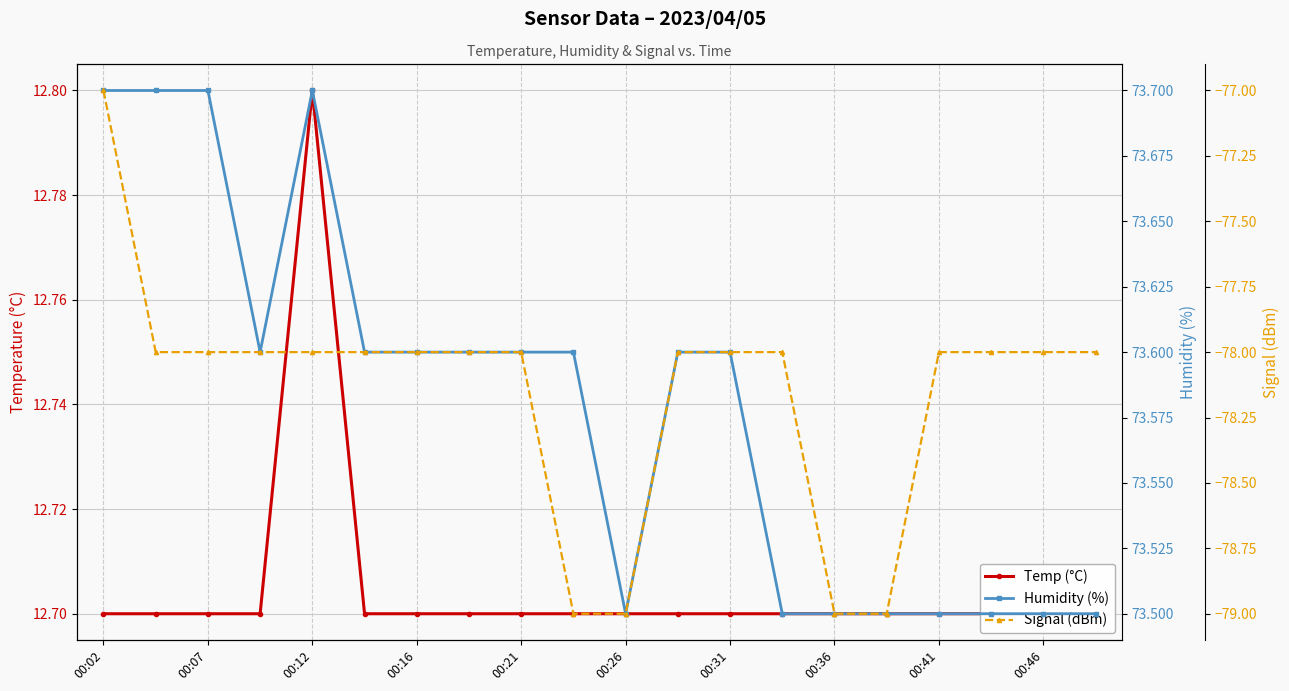

The Temp (°C) series shows 12.7 at 00:46. True or false?

True